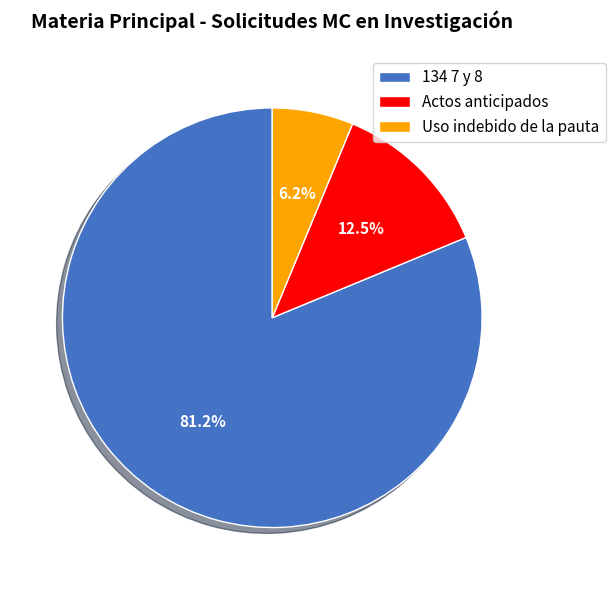

The Uso indebido de la pauta slice represents 1% of the pie. True or false?

False